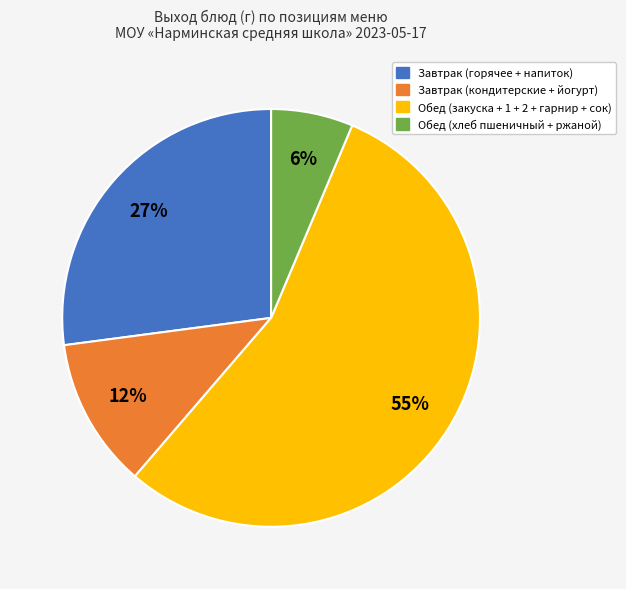

Is there a majority slice in this chart?

Yes